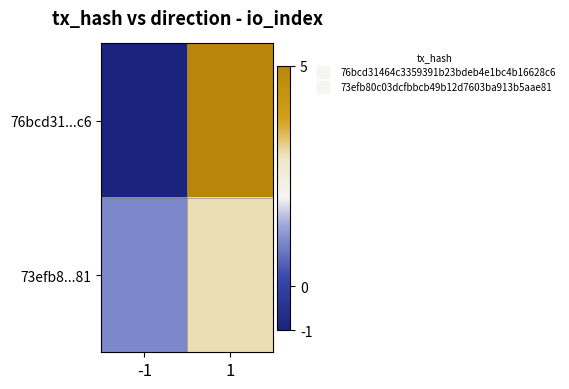

Reading right to left, list all the values displayed in this chart.

76bcd31...c6: 1=5	-1=-1
73efb8...81: 1=3	-1=1